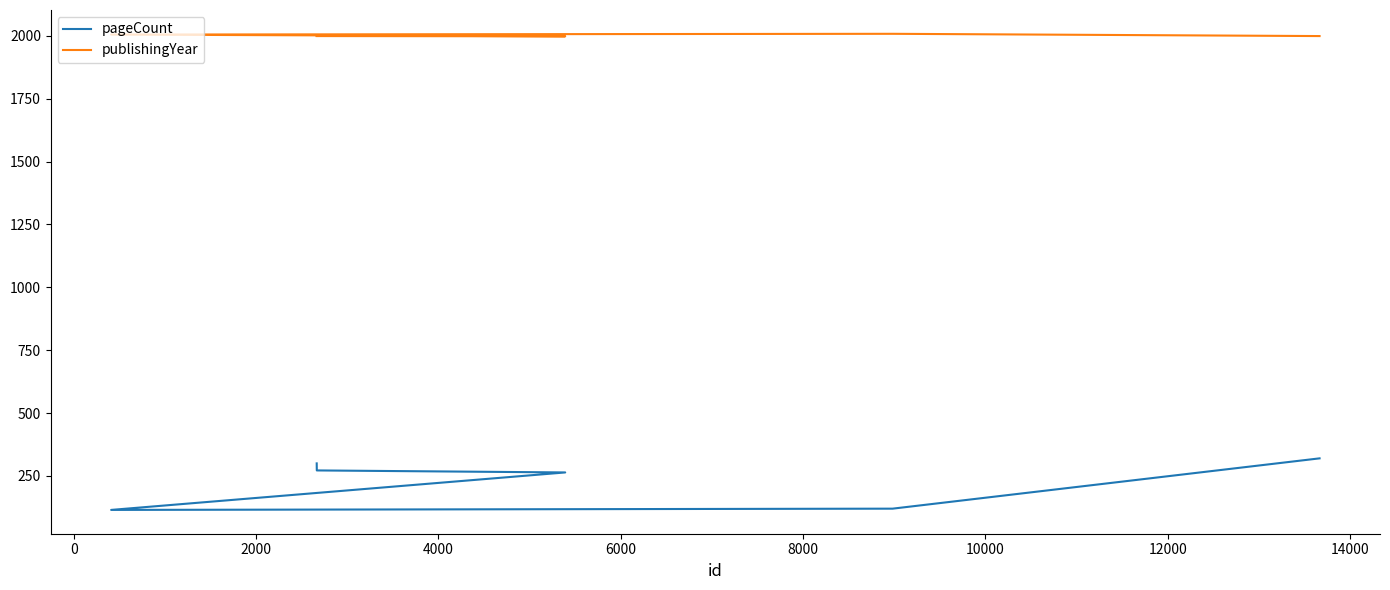

True or false: publishingYear and pageCount intersect in this chart.

False